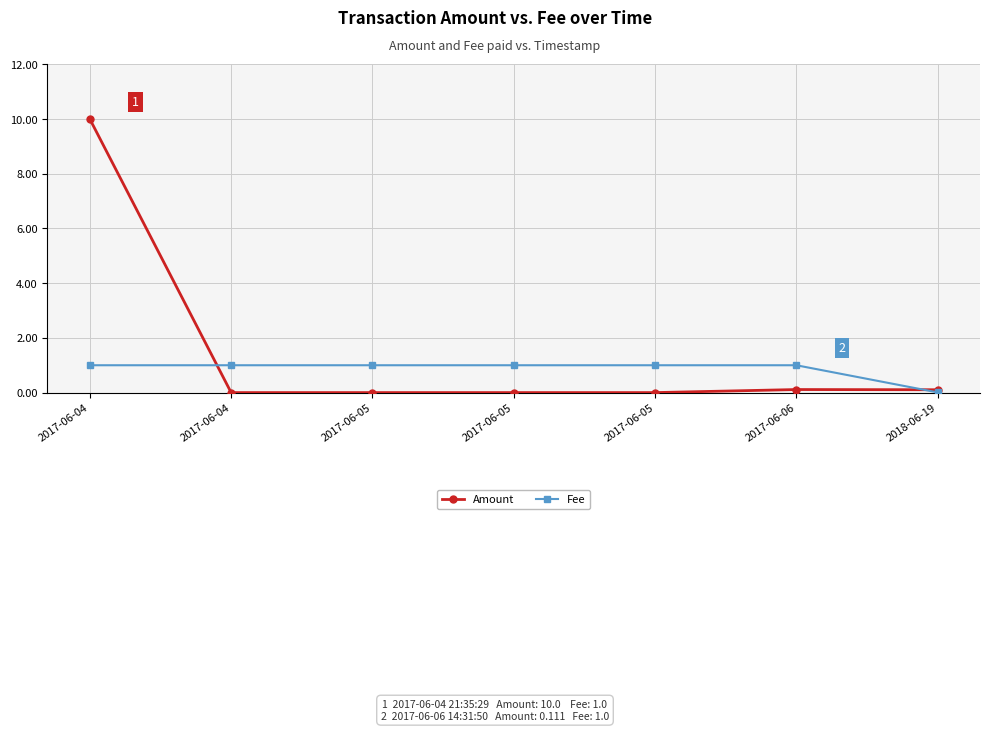

List the series in order of their overall mean, highest first.

Amount, Fee